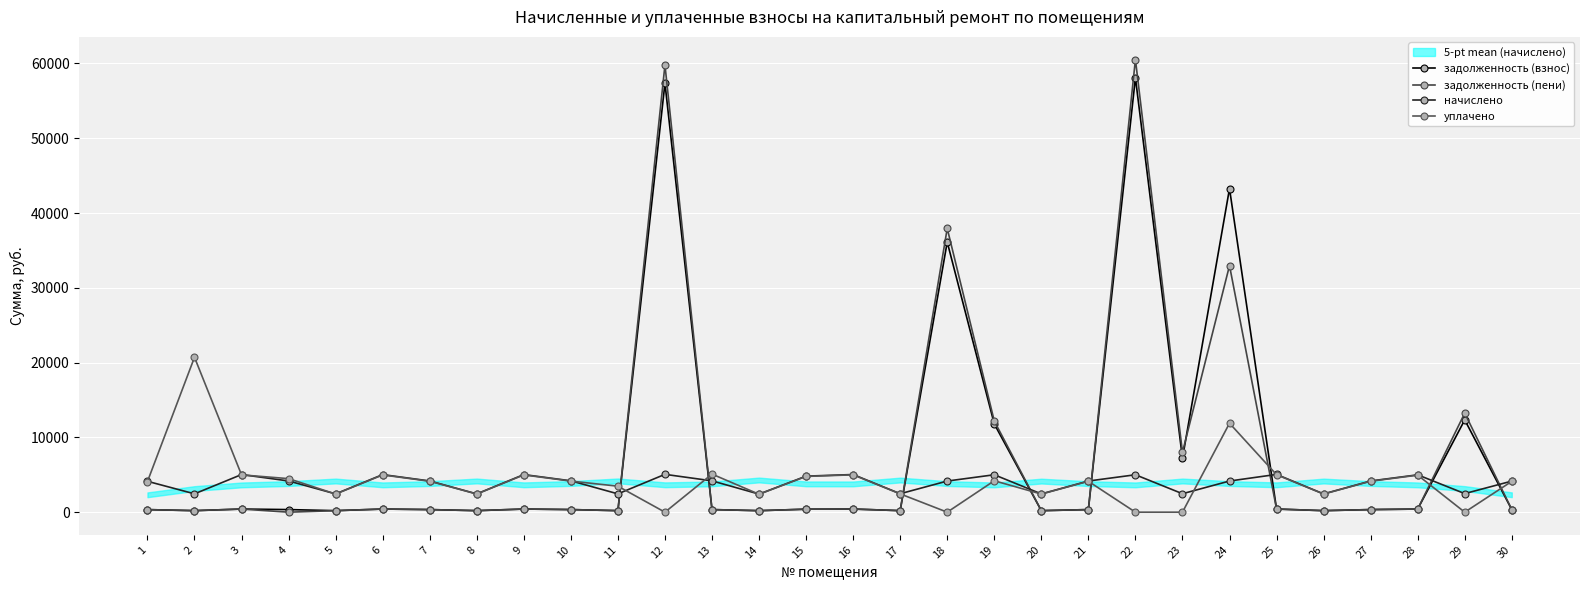

The задолженность (пени) series shows 133.7 at 8. True or false?

False